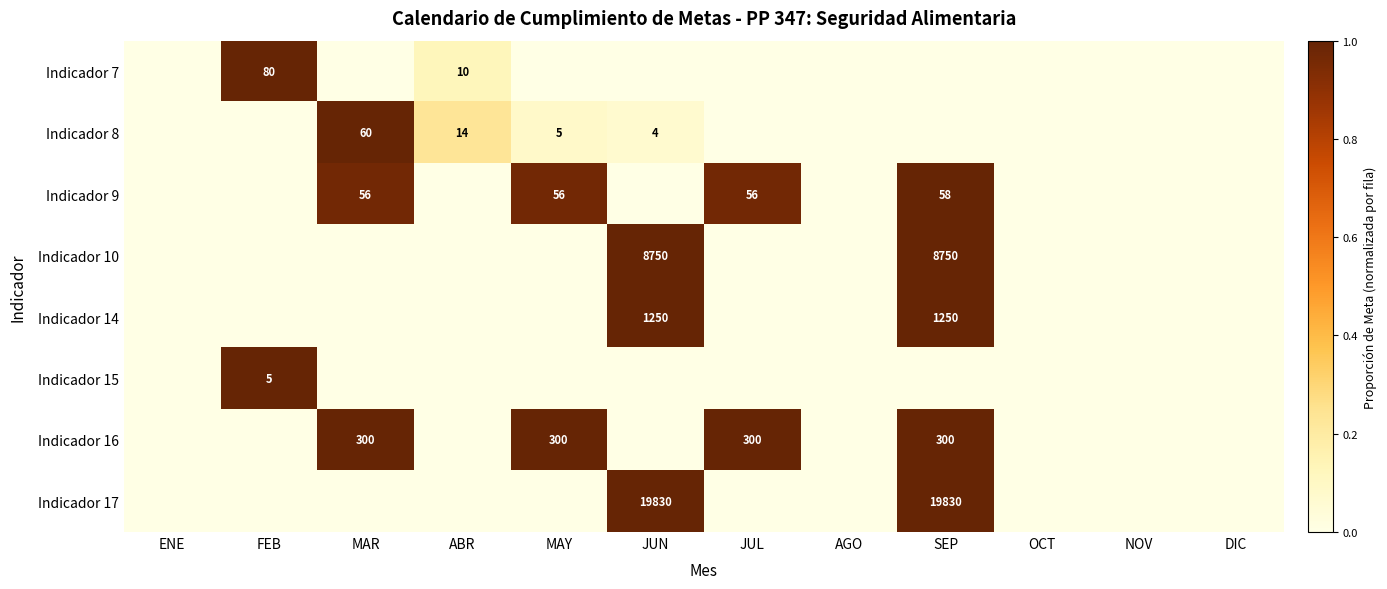

The Indicador 8 series shows 2 at MAY. True or false?

False